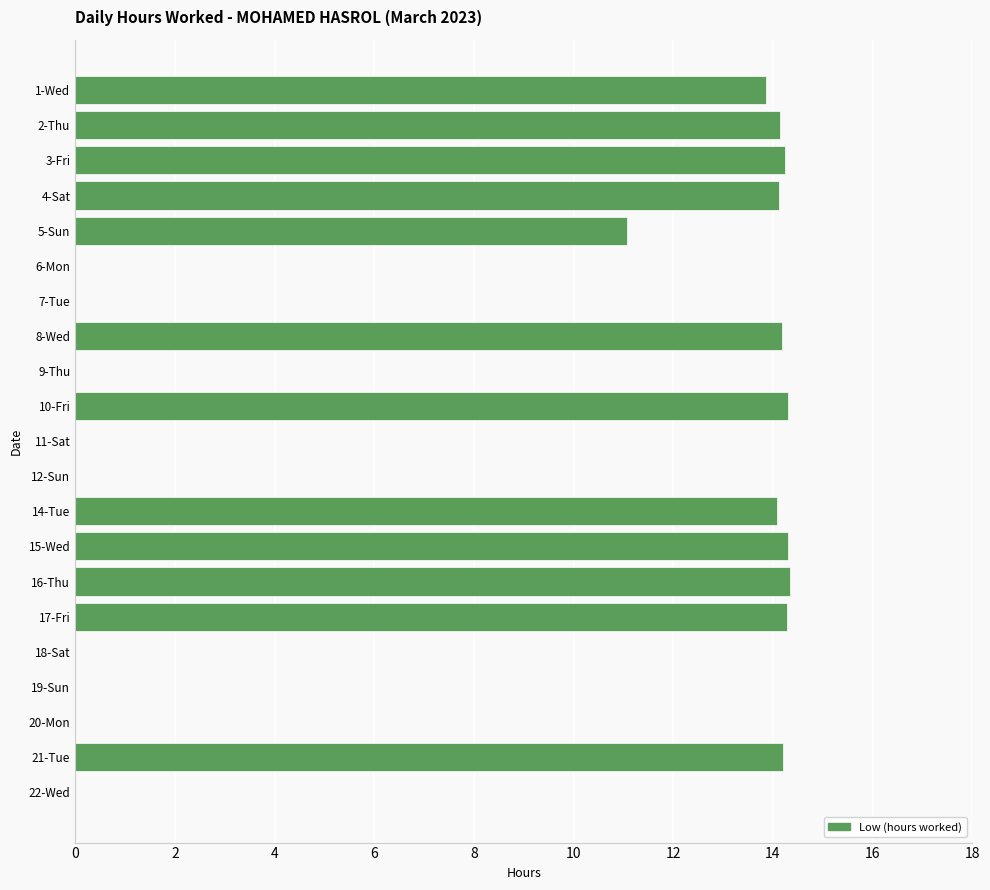

What is the sum of all values?

167.2